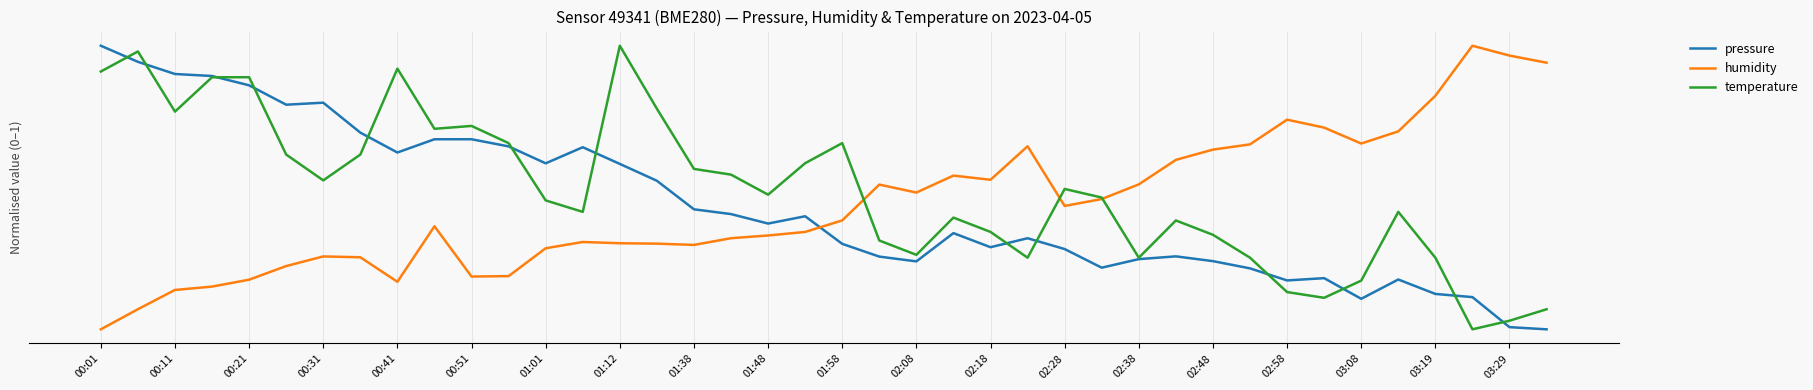

Reading left to right, extract all data points from this chart.

pressure: 1.0	0.9	0.9	0.9	0.9	0.8	0.8	0.7	0.6	0.7	0.7	0.6	0.6	0.6	0.6	0.5	0.4	0.4	0.4	0.4	0.3	0.3	0.2	0.3	0.3	0.3	0.3	0.2	0.2	0.3	0.2	0.2	0.2	0.2	0.1	0.2	0.1	0.1	0.0	0.0
humidity: 0.0	0.1	0.1	0.2	0.2	0.2	0.3	0.3	0.2	0.4	0.2	0.2	0.3	0.3	0.3	0.3	0.3	0.3	0.3	0.3	0.4	0.5	0.5	0.5	0.5	0.6	0.4	0.5	0.5	0.6	0.6	0.7	0.7	0.7	0.7	0.7	0.8	1.0	1.0	0.9
temperature: 0.9	1.0	0.8	0.9	0.9	0.6	0.5	0.6	0.9	0.7	0.7	0.7	0.5	0.4	1.0	0.8	0.6	0.5	0.5	0.6	0.7	0.3	0.3	0.4	0.3	0.3	0.5	0.5	0.3	0.4	0.3	0.3	0.1	0.1	0.2	0.4	0.3	0.0	0.0	0.1